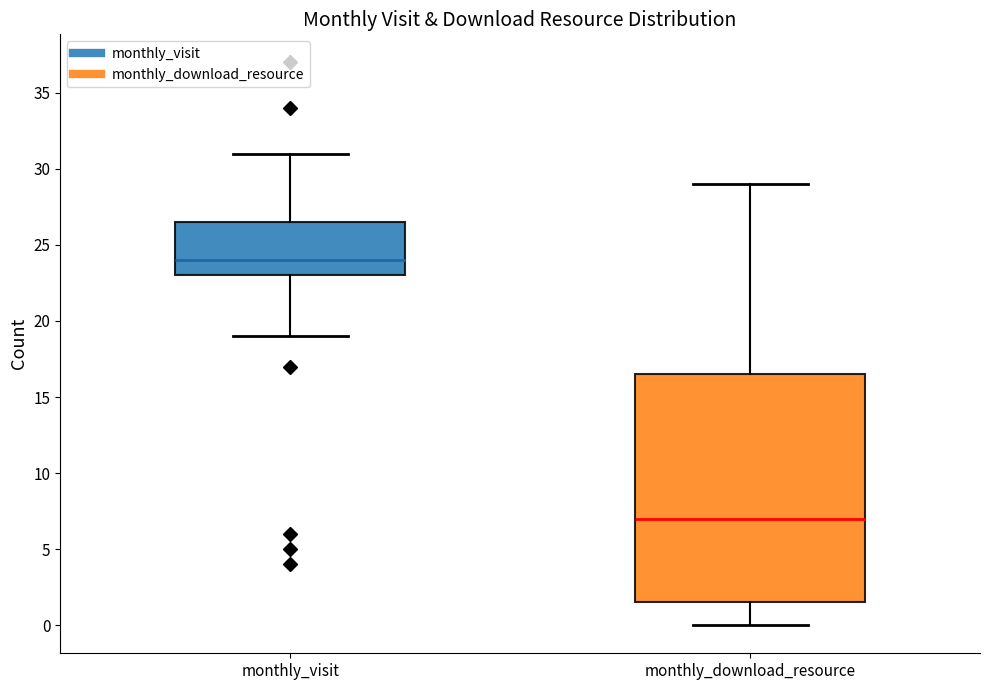

Comparing the boxes themselves (not the whiskers), which one is the tallest?

monthly_download_resource